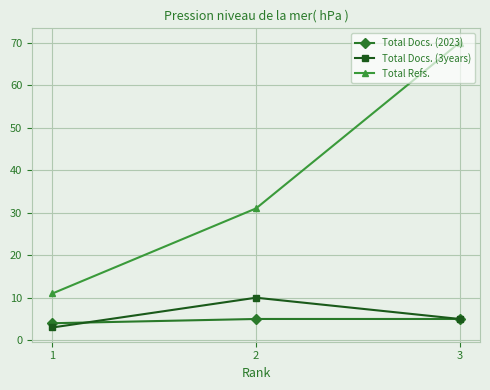

What is the sum of all Total Docs. (2023) values?

14